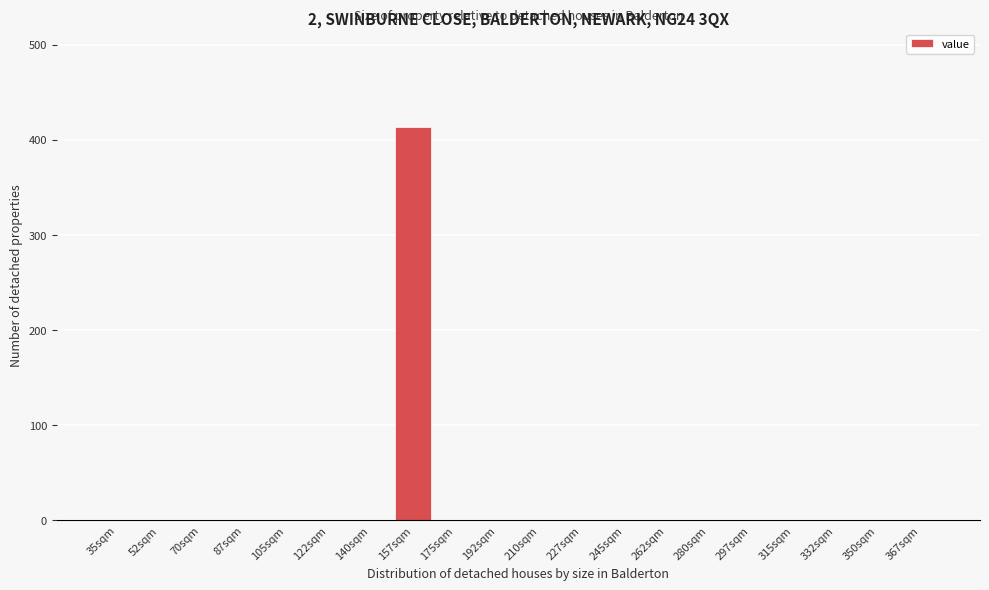

Reading right to left, extract all data points from this chart.

367sqm=0	350sqm=0	332sqm=0	315sqm=0	297sqm=0	280sqm=0	262sqm=0	245sqm=0	227sqm=0	210sqm=0	192sqm=0	175sqm=0	157sqm=413	140sqm=0	122sqm=0	105sqm=0	87sqm=0	70sqm=0	52sqm=0	35sqm=0